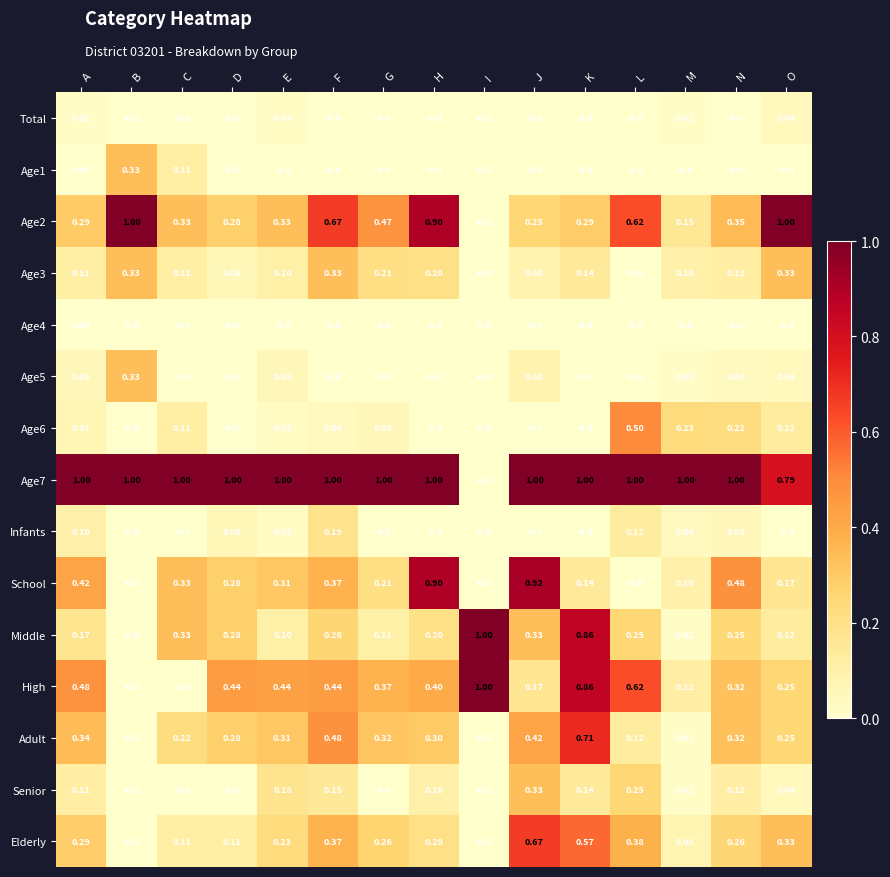

Which category has the highest value in the Elderly series?

J